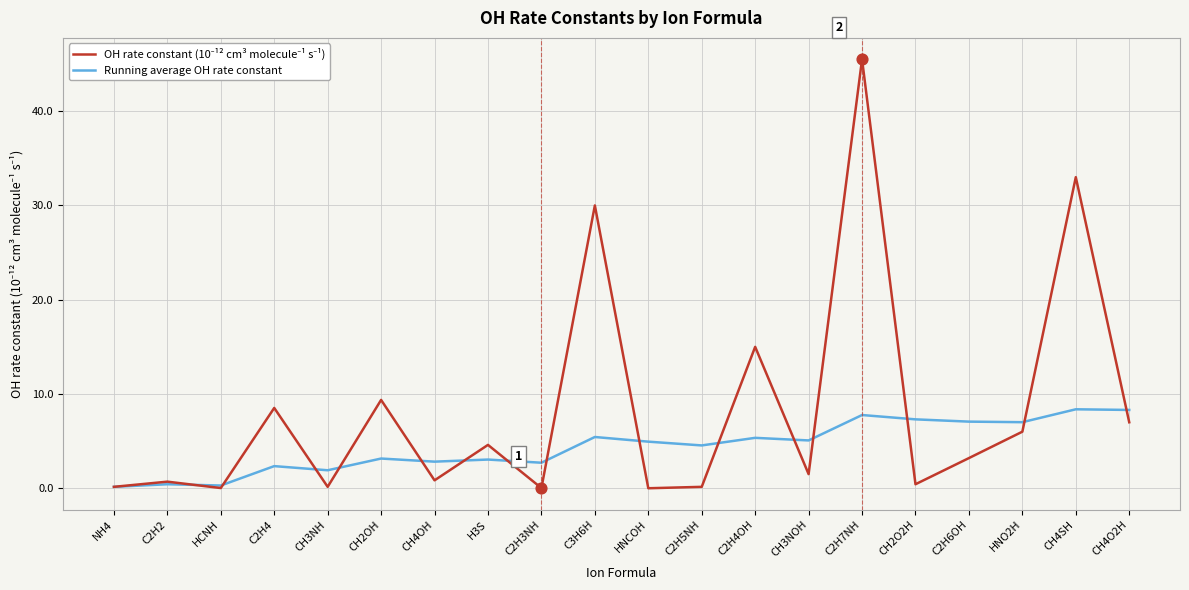

At which label does Running average OH rate constant first exceed 4?

C3H6H